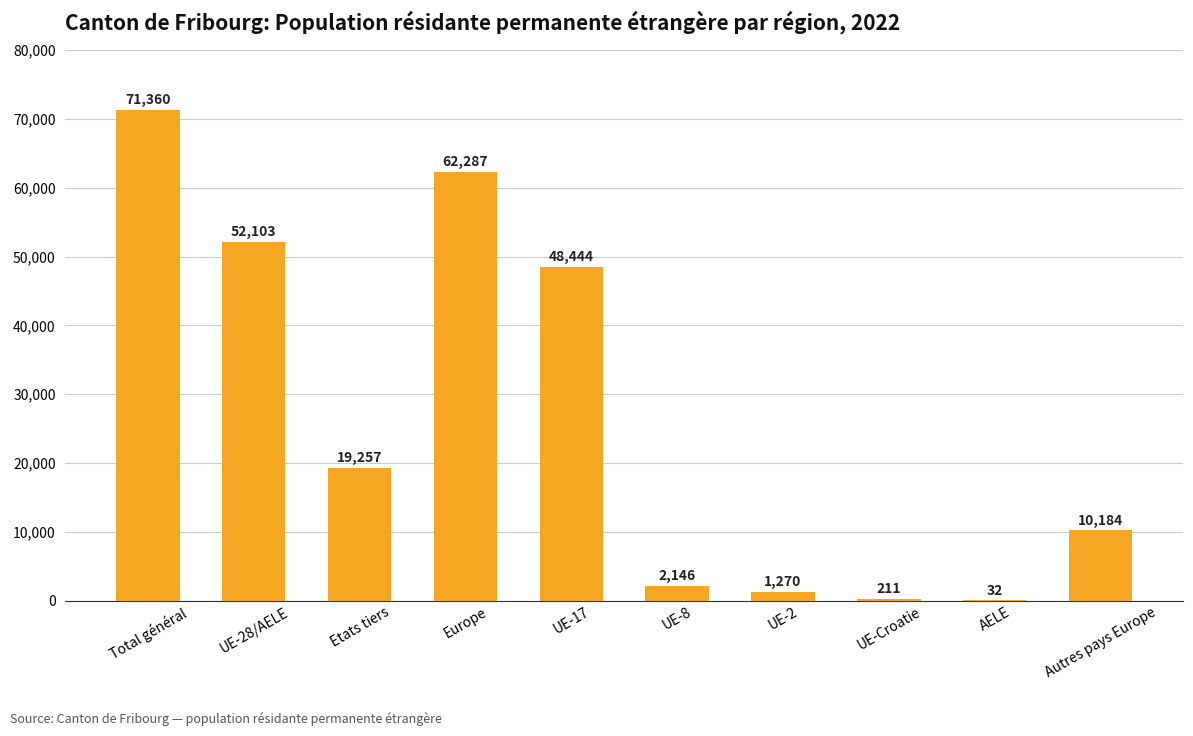

Are the bars horizontal?

No